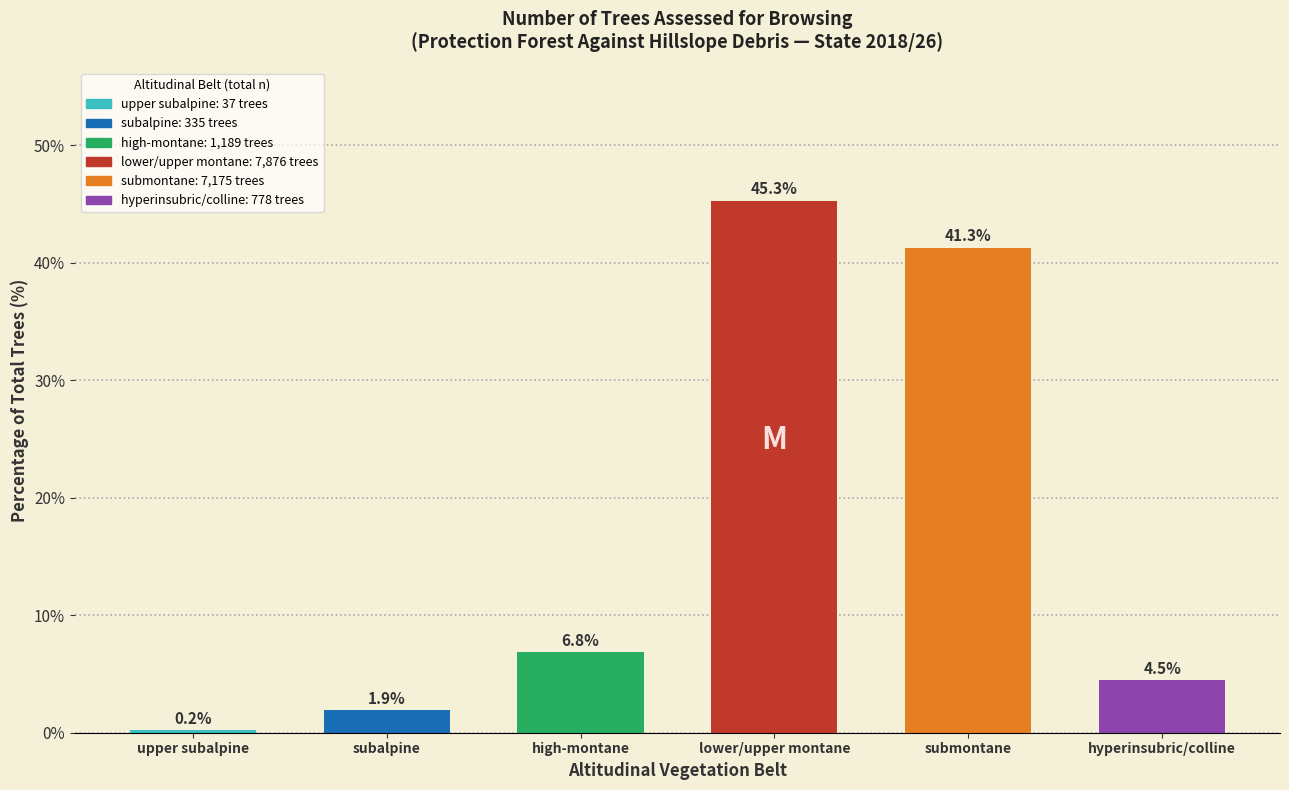

Reading left to right, transcribe all the data shown in this chart.

0.2	1.9	6.8	45.3	41.3	4.5